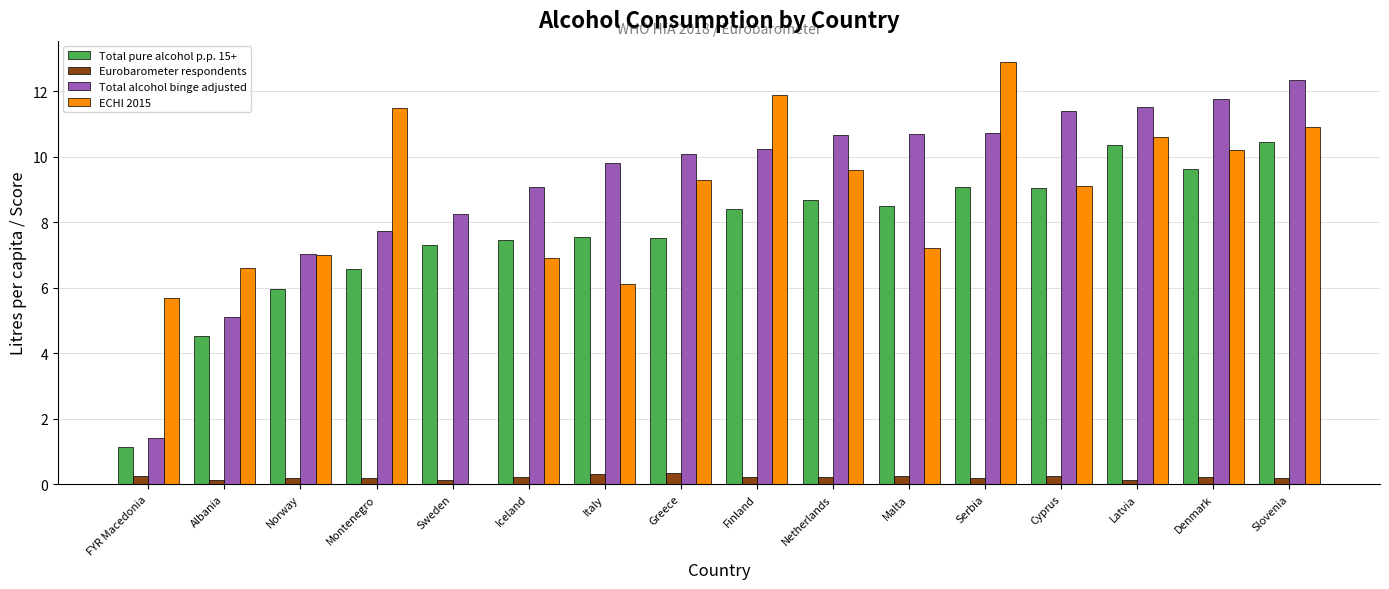

What is the greatest value displayed?

12.9